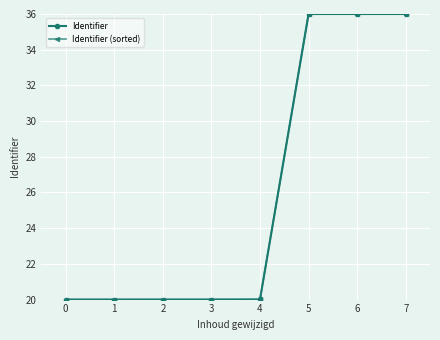

Is this an area chart (filled region under the line)?

No